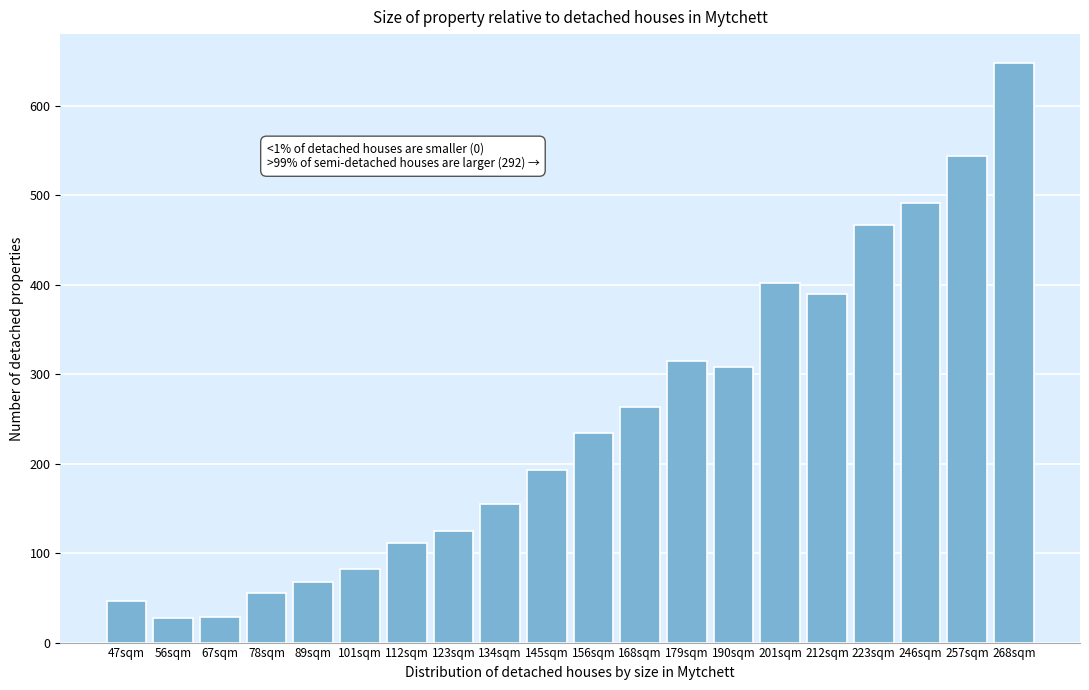

What value does the data have at 89sqm, to the nearest 100?

100